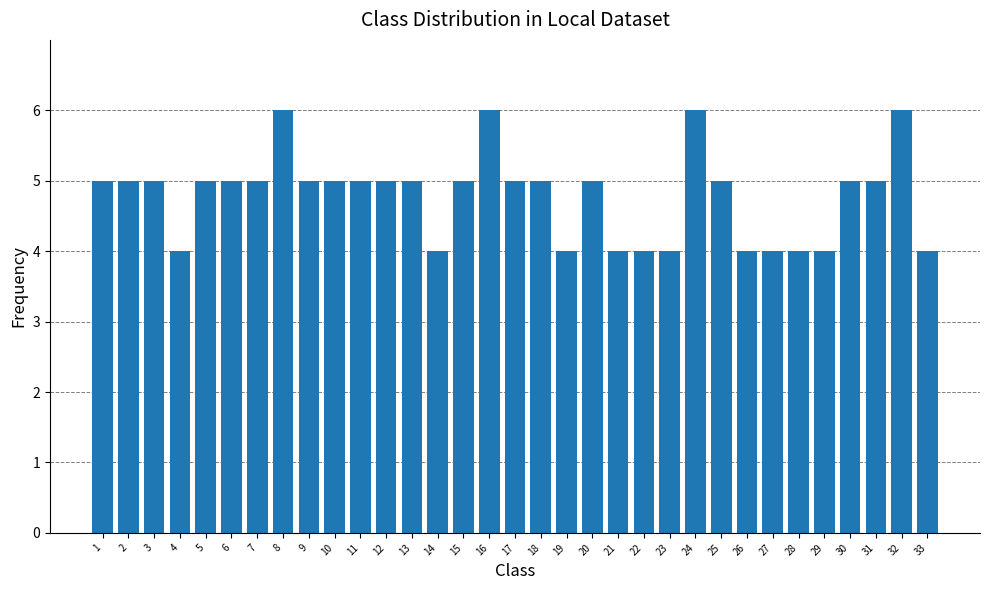

What is the sum of all values?

158